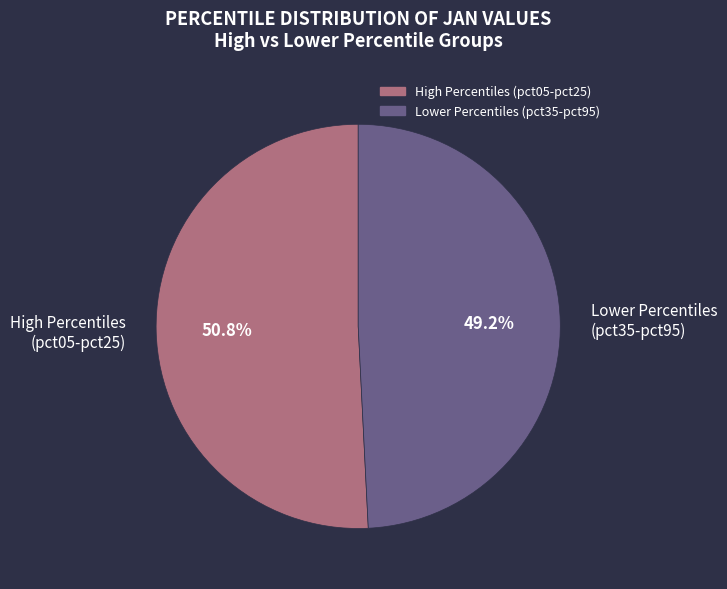

Which slice is the smallest?

Lower Percentiles (pct35-pct95)